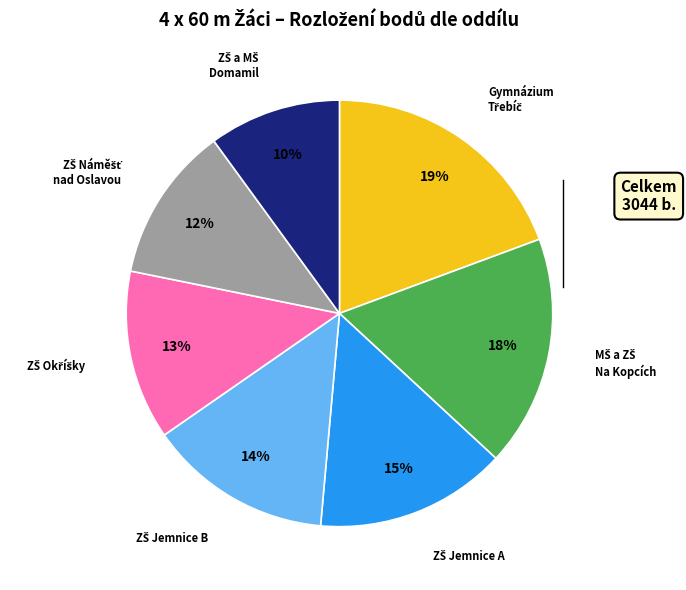

How many slices are in this pie chart?

7